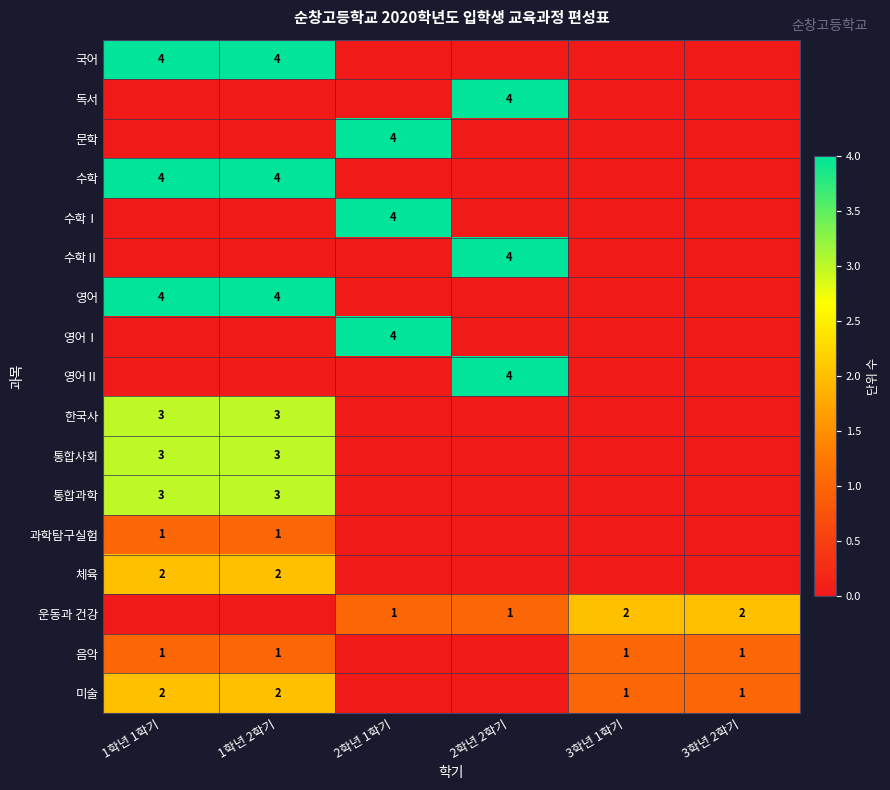

True or false: 수학 has a value of 2 at 1학년 1학기.

False